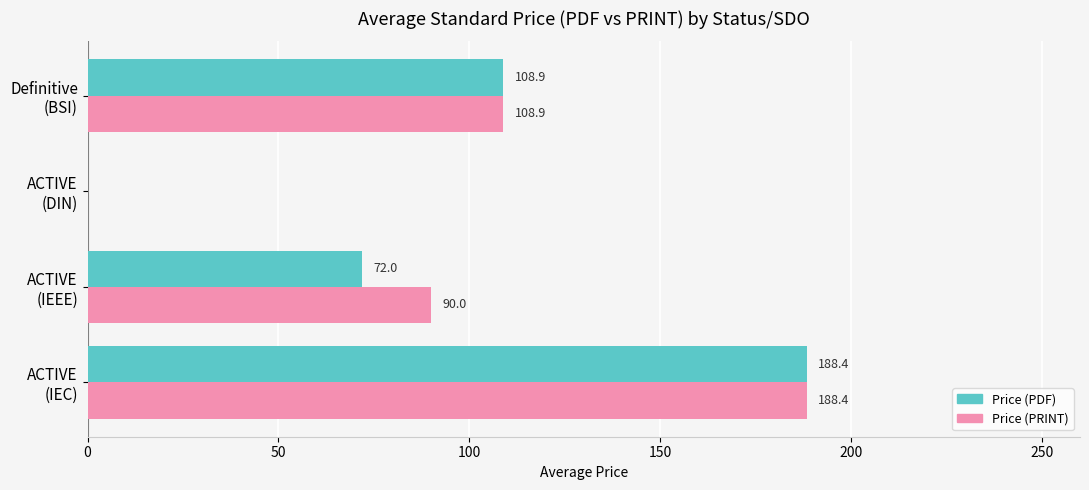

How many data points in Price (PRINT) are above 108?

2